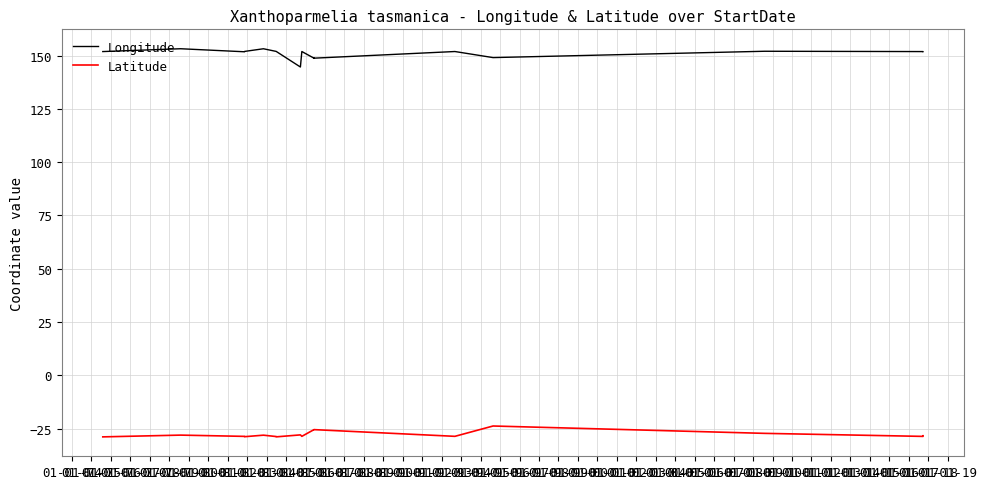

Is the value of Longitude at 01-01-87 greater than the value of Latitude at 01-01-85?

Yes